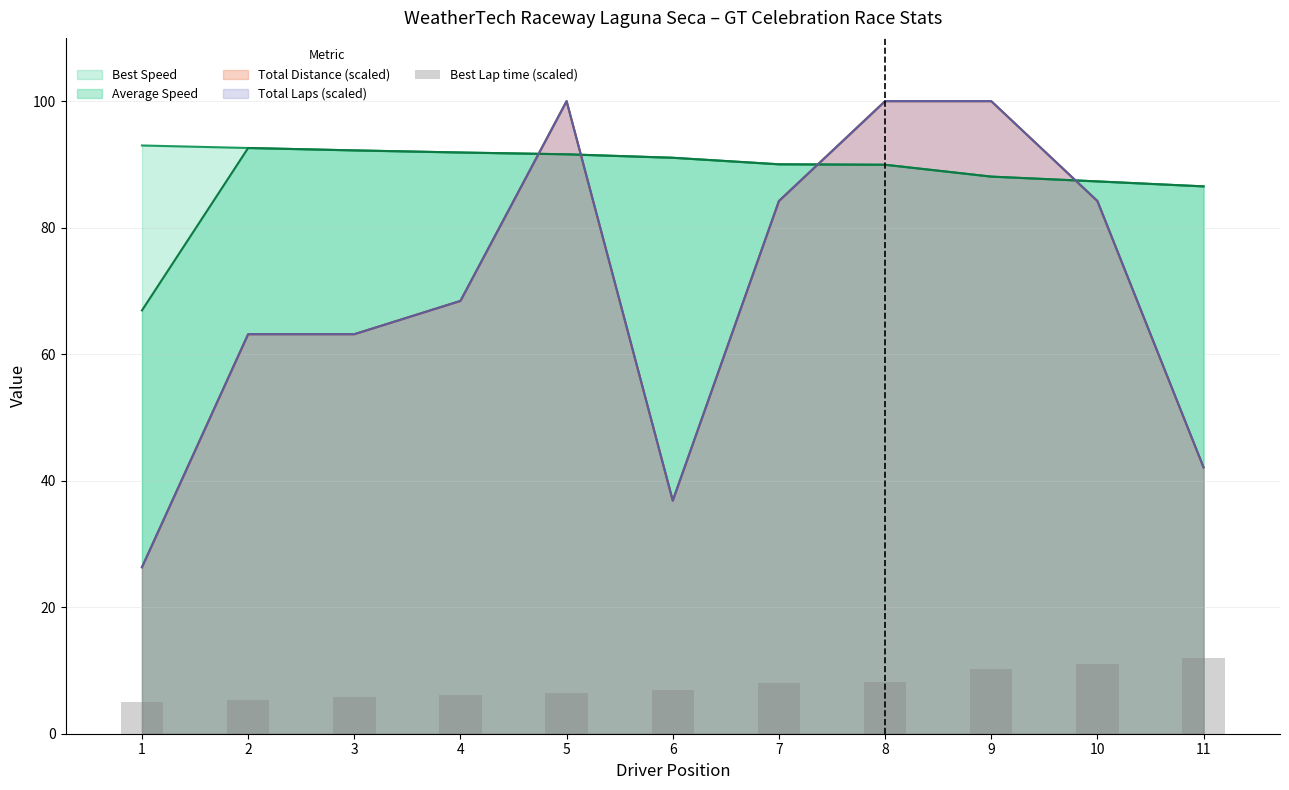

Read the value at 10.

11.1